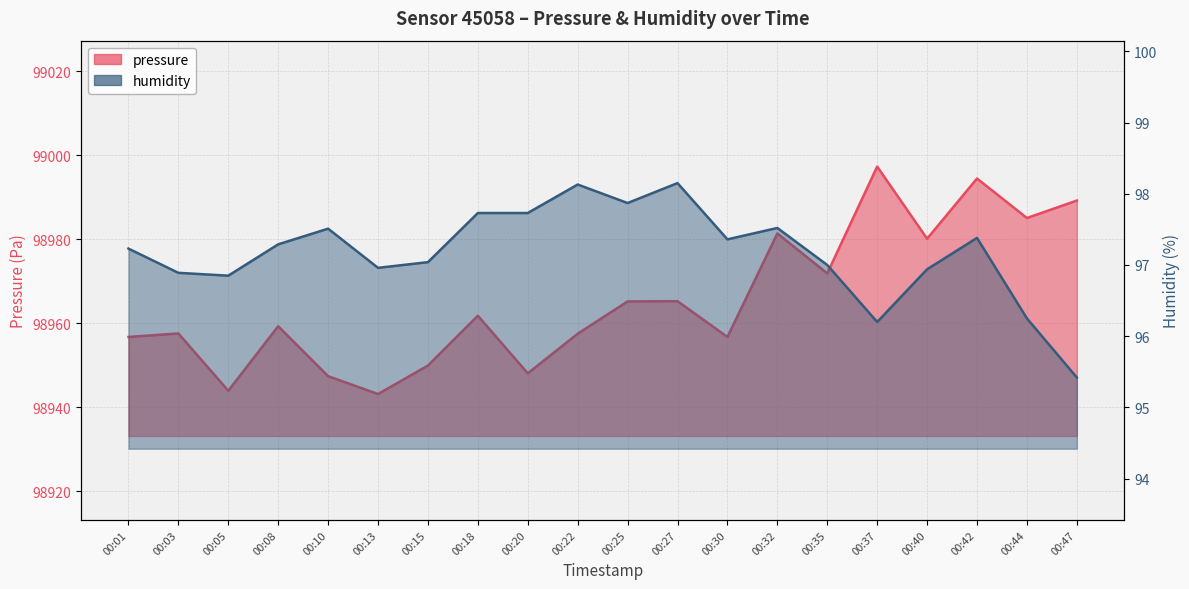

What is the sum of all humidity values?

1943.5